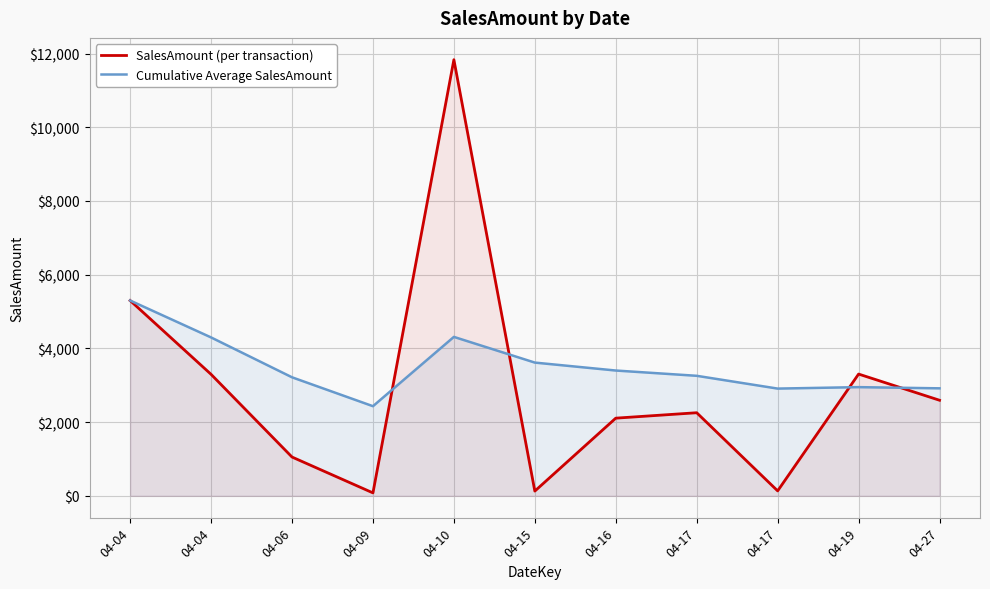

The value of SalesAmount (per transaction) at 04-17 is 134.2. True or false?

True